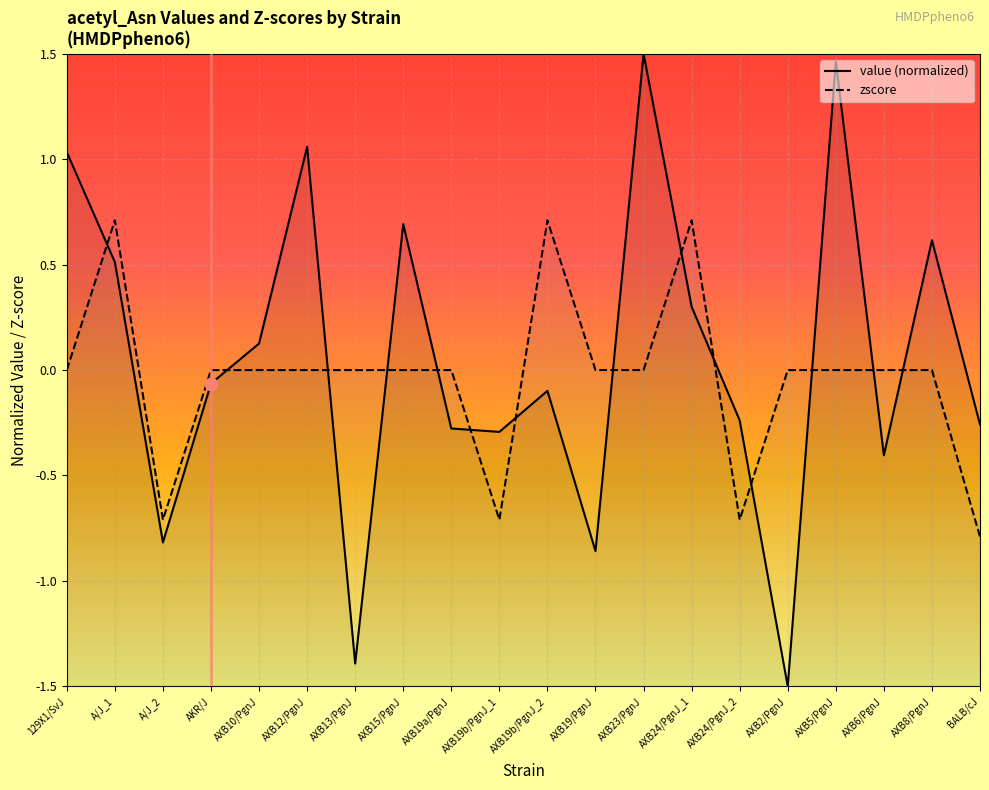

Which series has the largest total across all categories?

value (normalized)